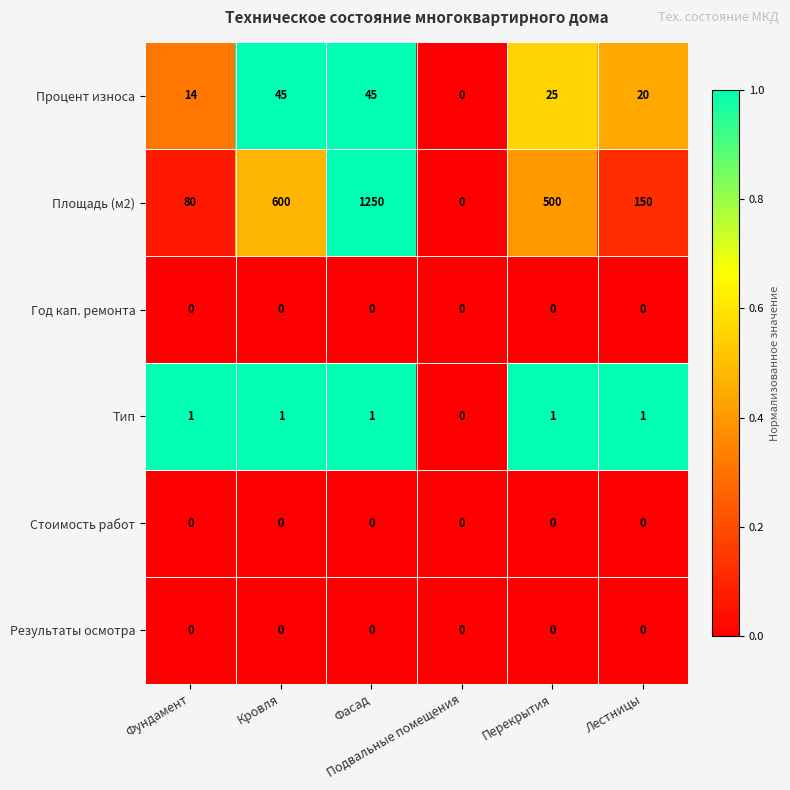

What is the difference between the second highest and minimum values in the Площадь (м2) series?

600